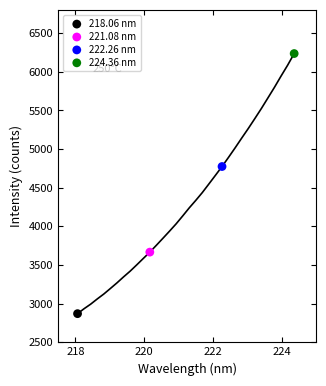

What are all the series names shown in the legend?

218.06 nm, 221.08 nm, 222.26 nm, 224.36 nm